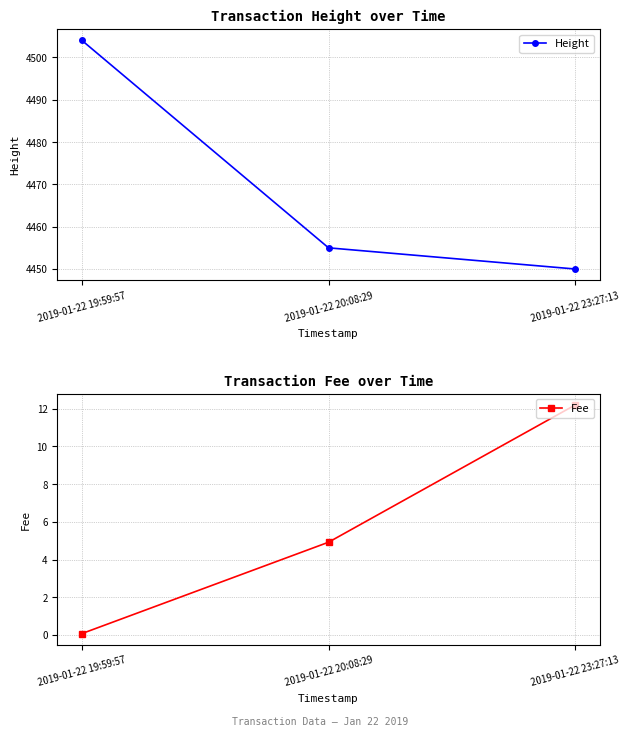

What is the value of the Height point at the 1st from the left?

4504